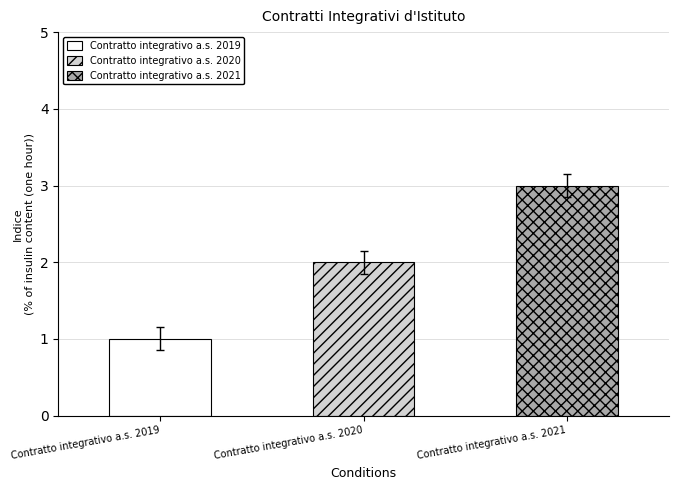

The chart shows a value of 0 at Contratto integrativo a.s. 2019. True or false?

False